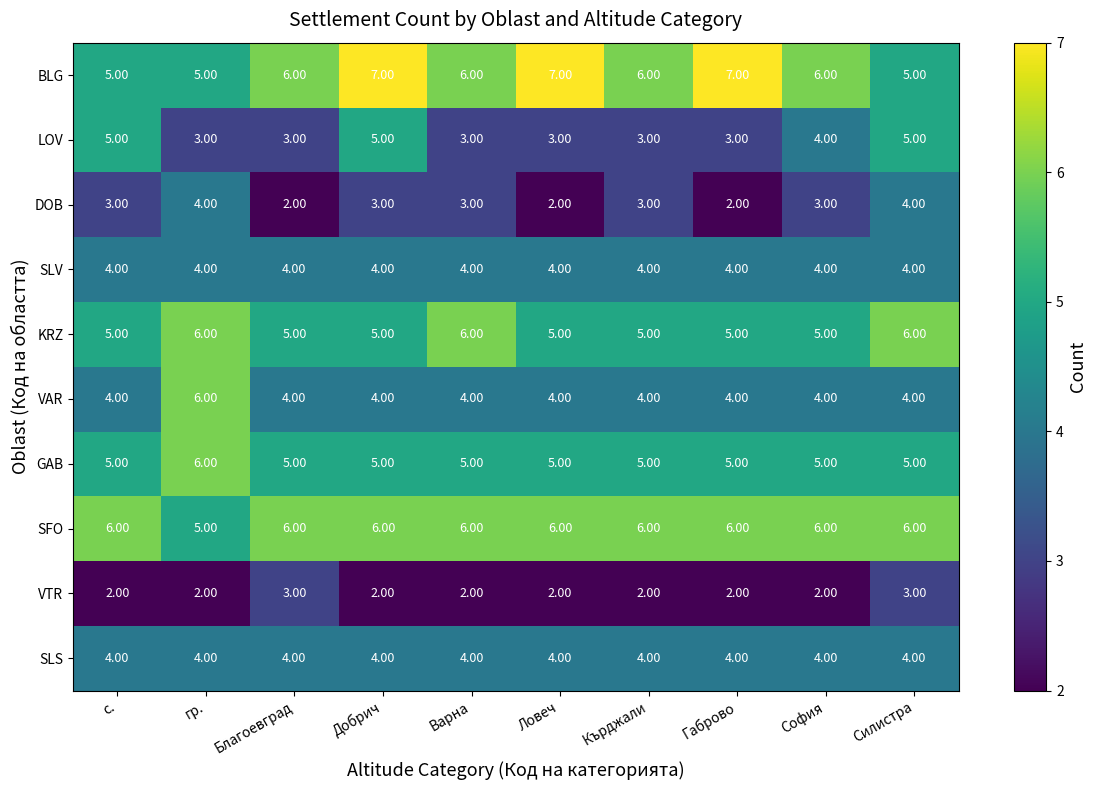

Which series changed the most between Кърджали and София?

LOV